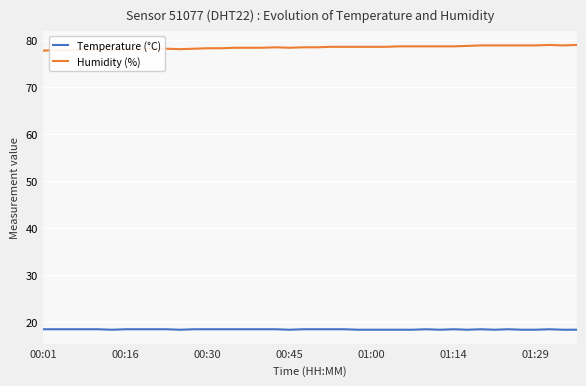

List the series in order of their overall mean, highest first.

Humidity (%), Temperature (°C)